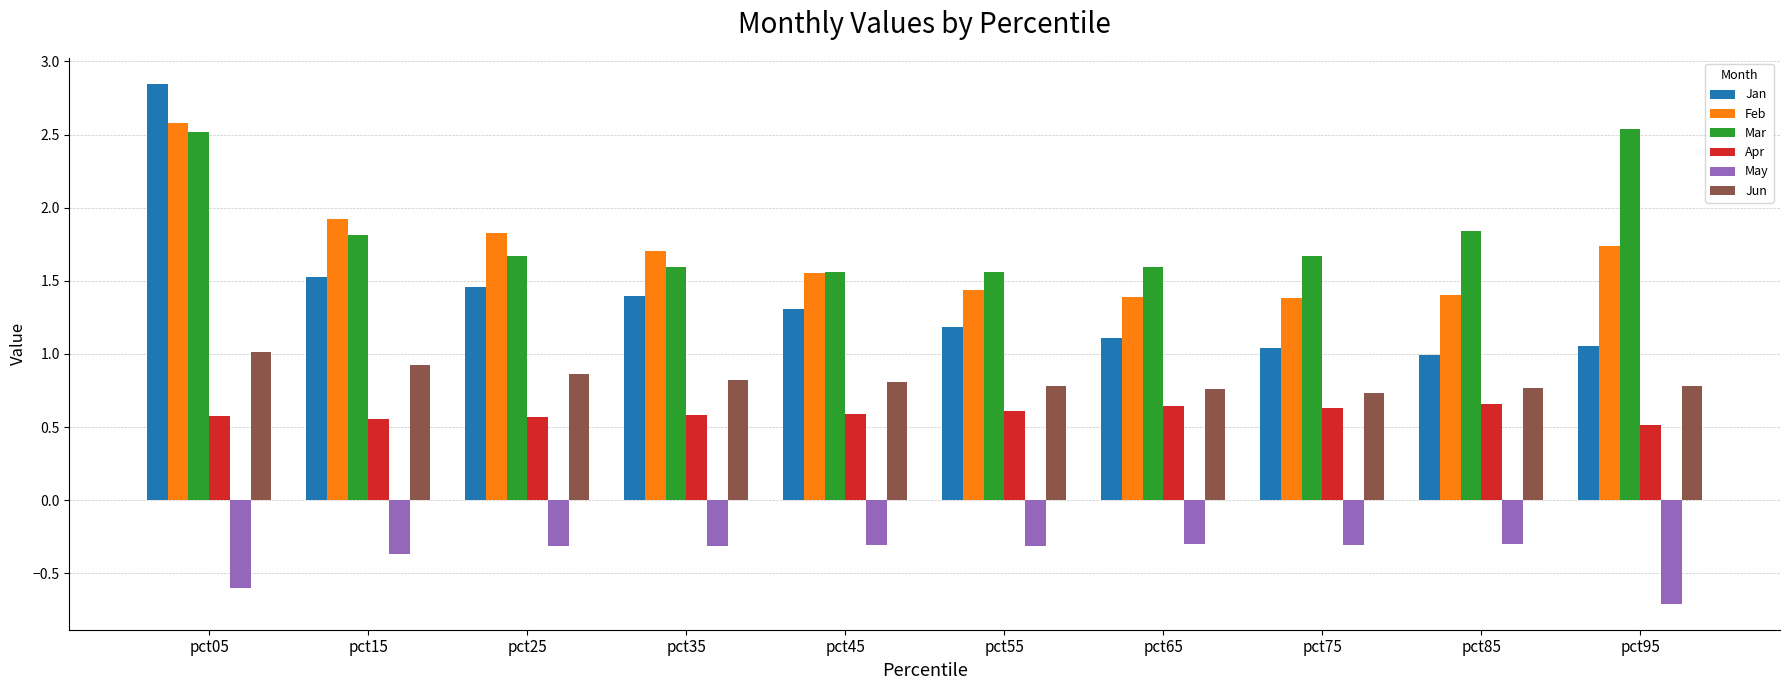

What is the total value across all series at pct95?

5.9